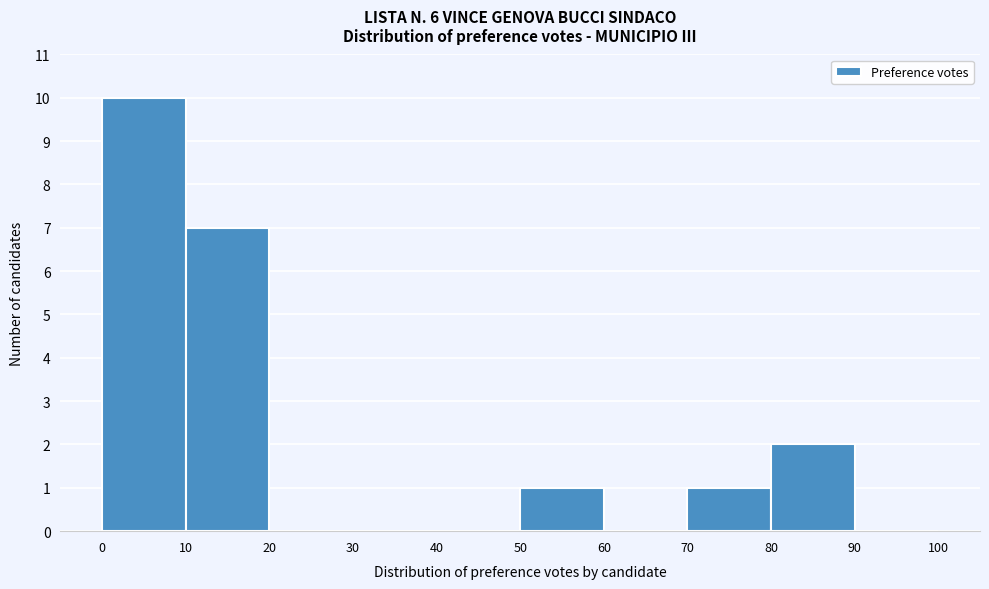

Reading left to right, list every bar in this chart as the range it spans on the x-axis followed by its height. The values are not printed on the chart, so give them approximately, as read against the axis.

0 to 10: 10
10 to 20: 7
20 to 30: 0
30 to 40: 0
40 to 50: 0
50 to 60: 1
60 to 70: 0
70 to 80: 1
80 to 90: 2
90 to 100: 0